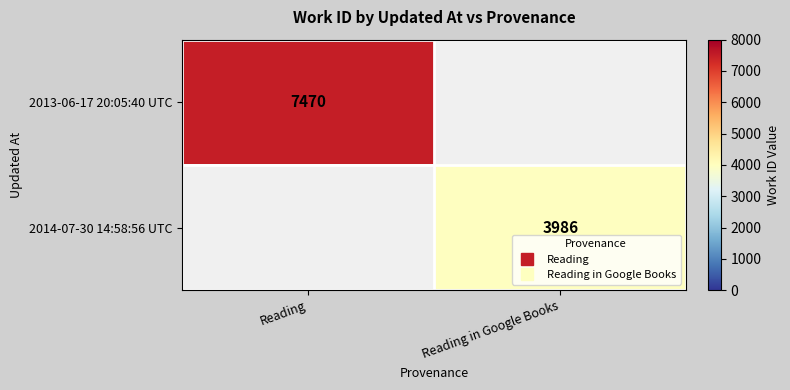

At Reading in Google Books, list the series in order from largest to smallest.

2013-06-17 20:05:40 UTC, 2014-07-30 14:58:56 UTC